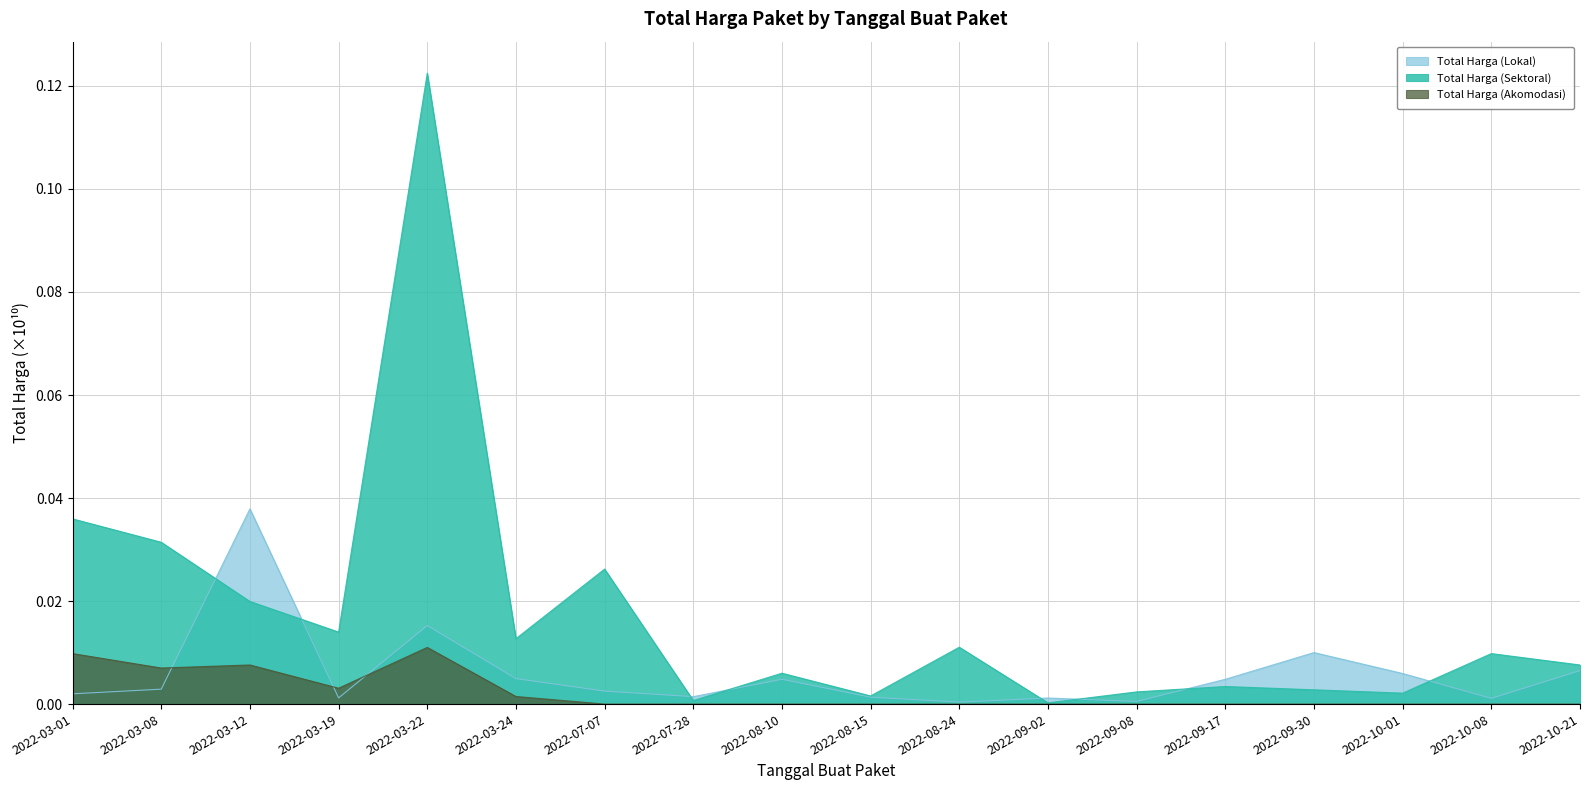

Reading left to right, transcribe all the data shown in this chart.

Total Harga (Lokal): 2022-03-01=0.0	2022-03-08=0.0	2022-03-12=0.0	2022-03-19=0.0	2022-03-22=0.0	2022-03-24=0.0	2022-07-07=0.0	2022-07-28=0.0	2022-08-10=0.0	2022-08-15=0.0	2022-08-24=0.0	2022-09-02=0.0	2022-09-08=0.0	2022-09-17=0.0	2022-09-30=0.0	2022-10-01=0.0	2022-10-08=0.0	2022-10-21=0.0
Total Harga (Sektoral): 2022-03-01=0.0	2022-03-08=0.0	2022-03-12=0.0	2022-03-19=0.0	2022-03-22=0.1	2022-03-24=0.0	2022-07-07=0.0	2022-07-28=0.0	2022-08-10=0.0	2022-08-15=0.0	2022-08-24=0.0	2022-09-02=0.0	2022-09-08=0.0	2022-09-17=0.0	2022-09-30=0.0	2022-10-01=0.0	2022-10-08=0.0	2022-10-21=0.0
Total Harga (Akomodasi): 2022-03-01=0.0	2022-03-08=0.0	2022-03-12=0.0	2022-03-19=0.0	2022-03-22=0.0	2022-03-24=0.0	2022-07-07=0.0	2022-07-28=0.0	2022-08-10=0.0	2022-08-15=0.0	2022-08-24=0.0	2022-09-02=0.0	2022-09-08=0.0	2022-09-17=0.0	2022-09-30=0.0	2022-10-01=0.0	2022-10-08=0.0	2022-10-21=0.0